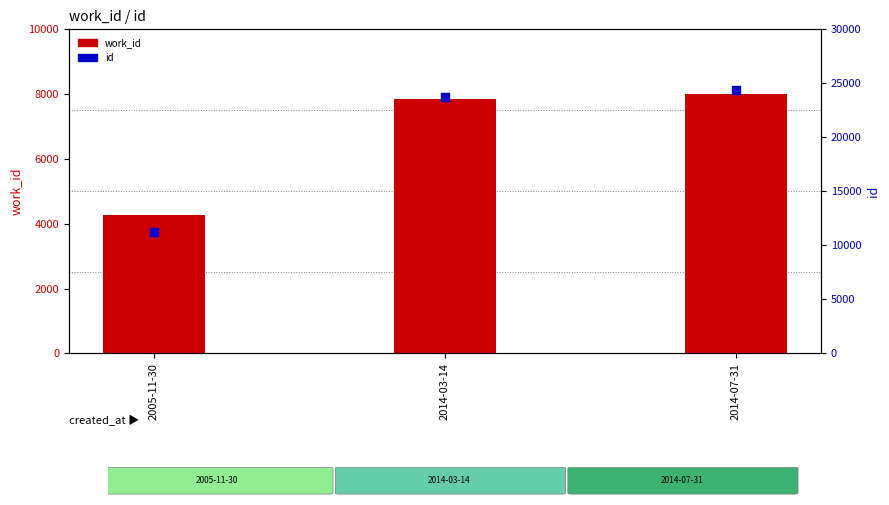

Which series has the widest spread of Y values?

id